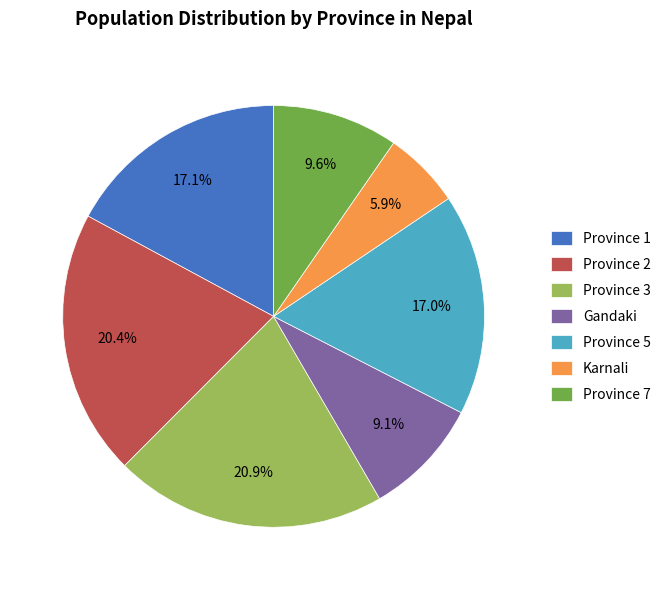

True or false: Karnali accounts for 6% of the total.

True